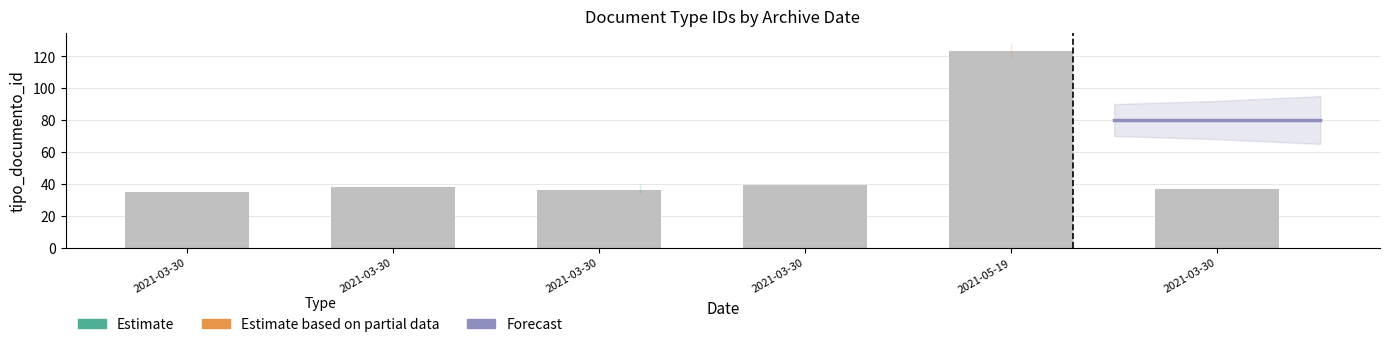

Between 2021-03-30 and 2021-05-19, which is larger?

2021-05-19